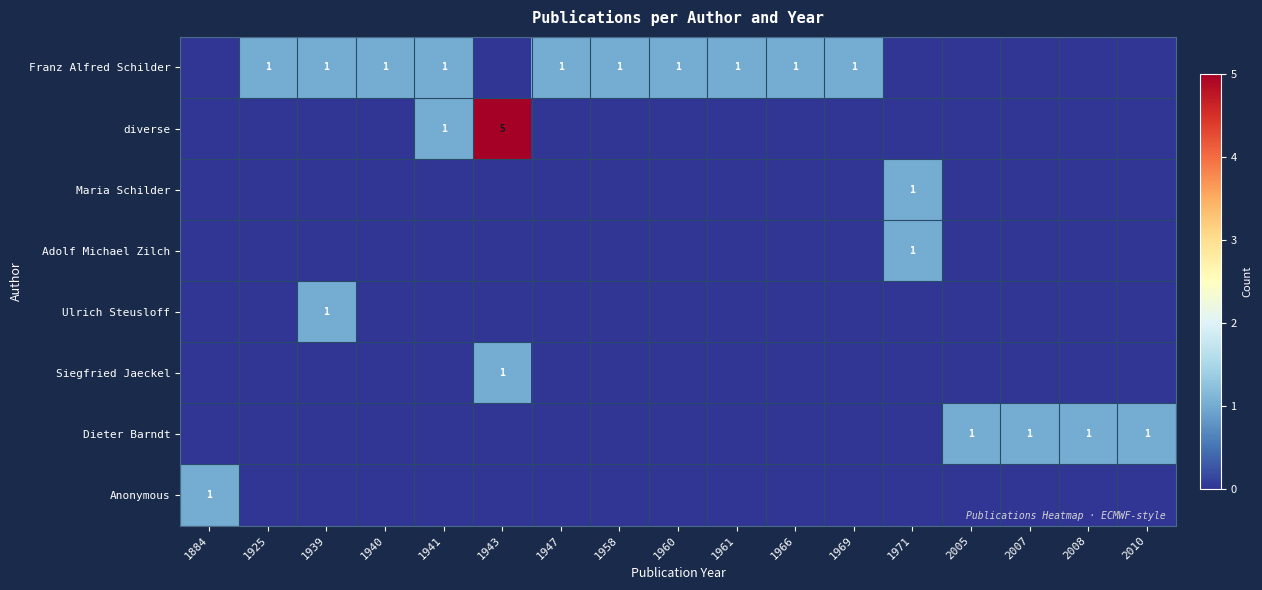

At how many categories does at least one series exceed 1?

1